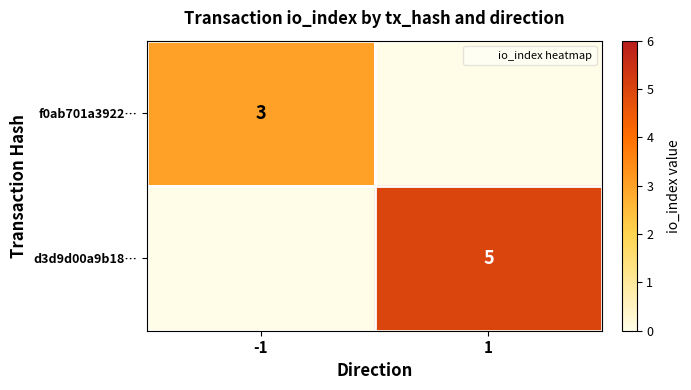

Between -1 and 1, which series saw the biggest shift?

d3d9d00a9b18…